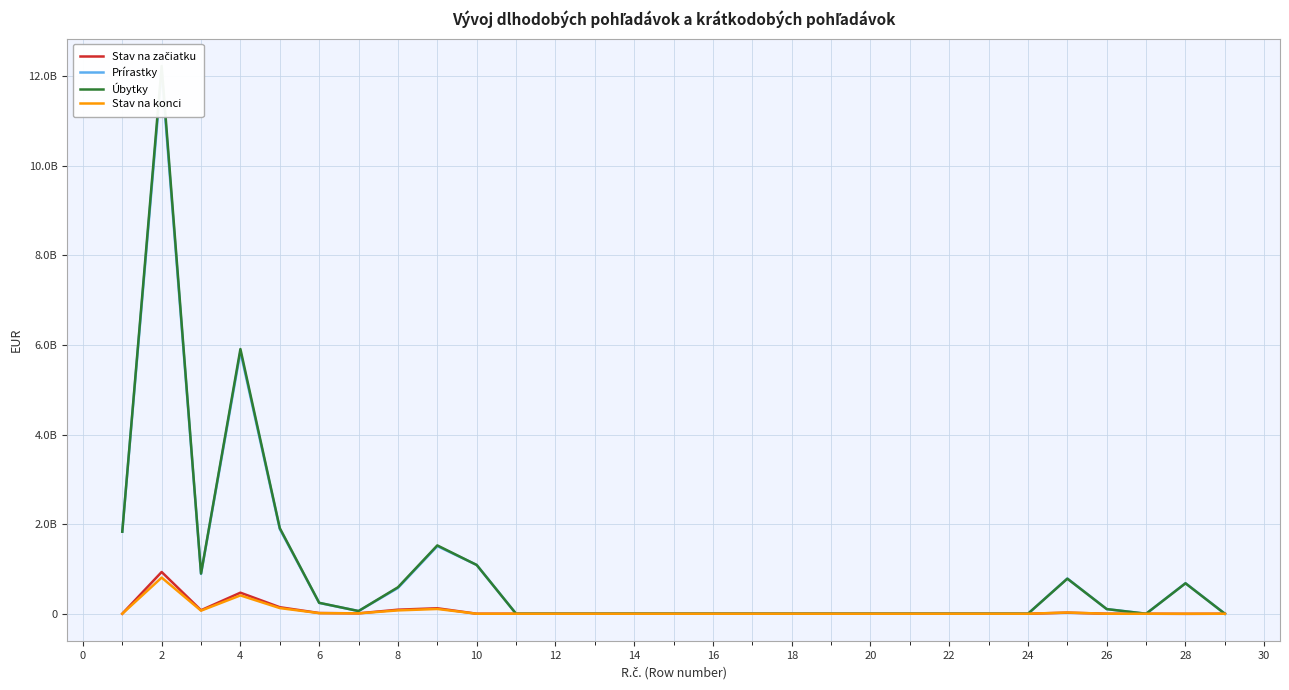

What is the difference between the maximum and minimum values in the Úbytky series?

12225278271.0